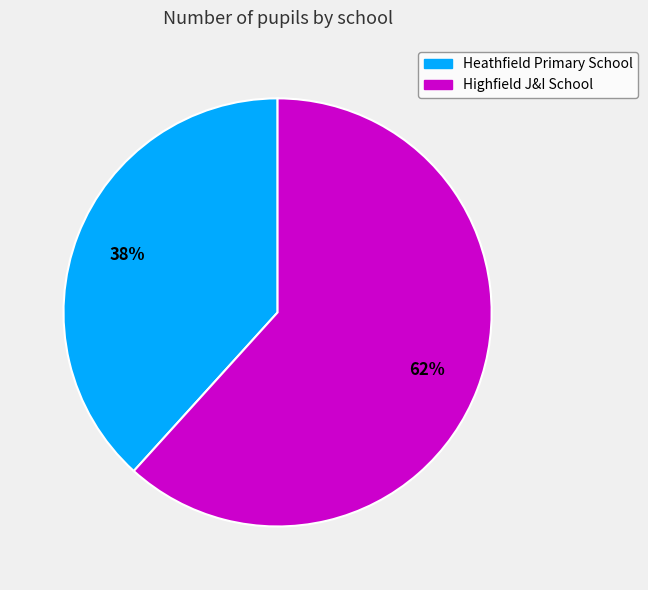

Which slice is the largest?

Highfield J&I School